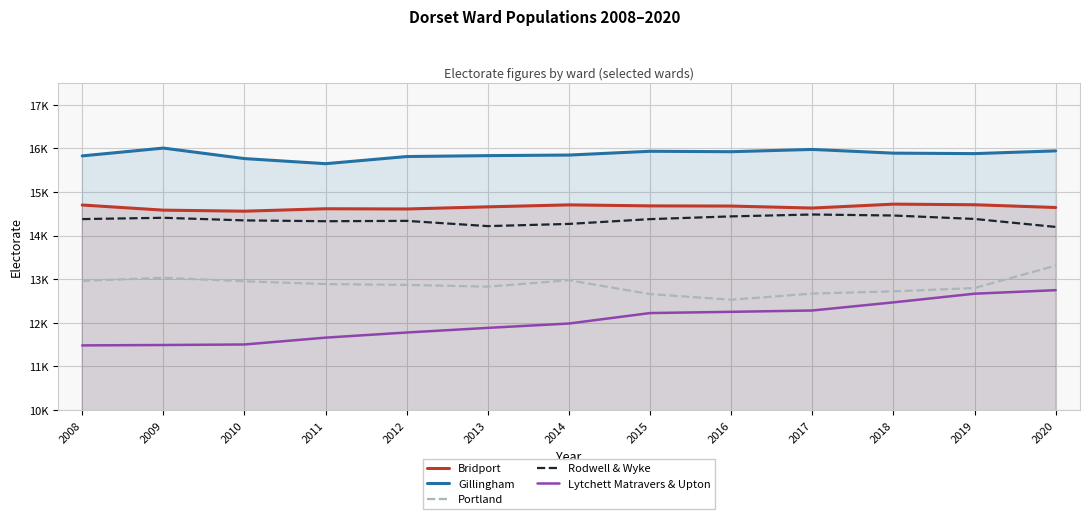

Which series has the largest total across all categories?

Gillingham